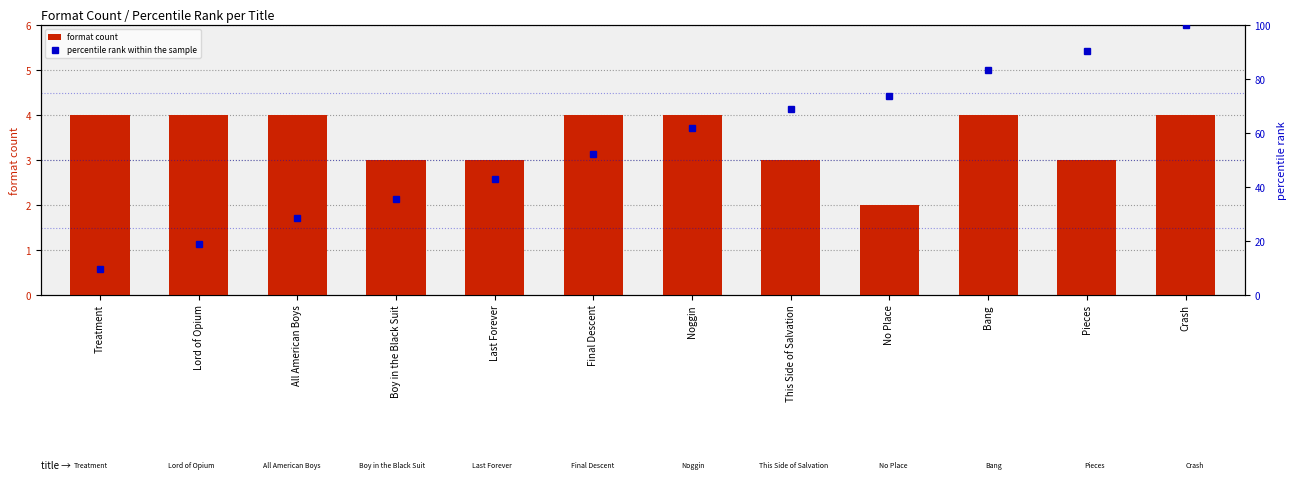

What is the value of the percentile rank within the sample bar at the 9th from the left?

73.8